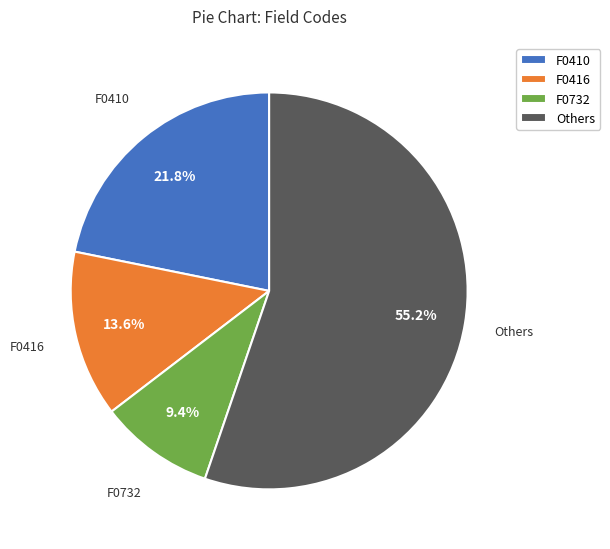

What is the ratio of the value at Others to the value at F0410?

2.5